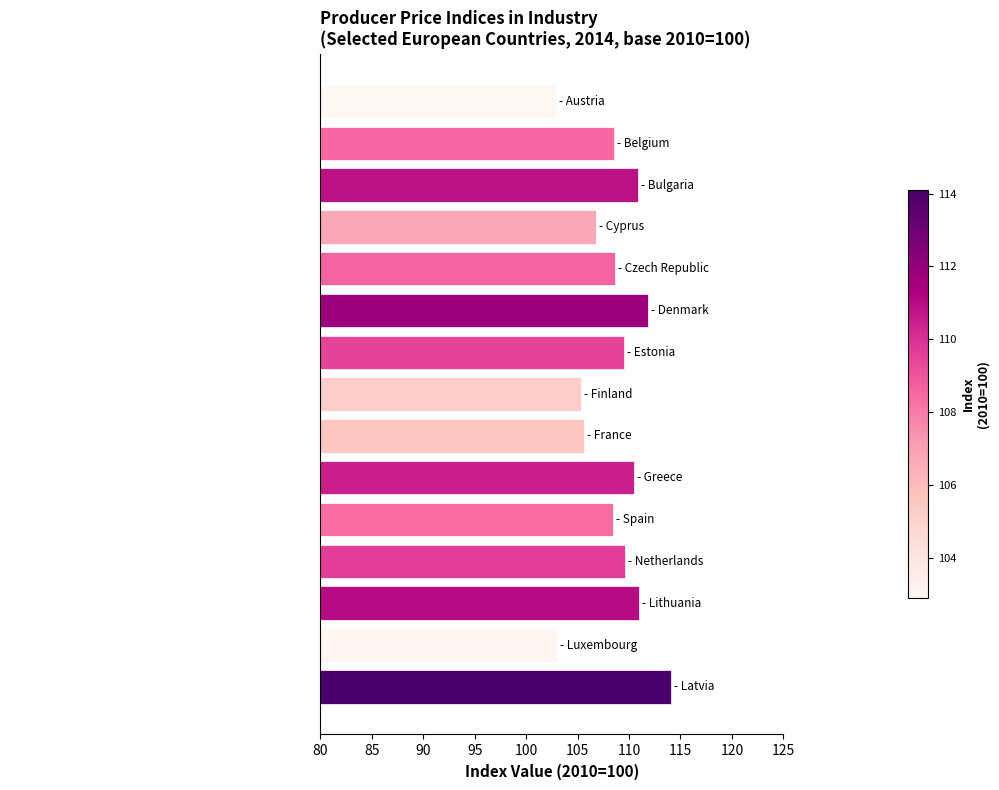

What is the maximum value shown in the chart?

114.1